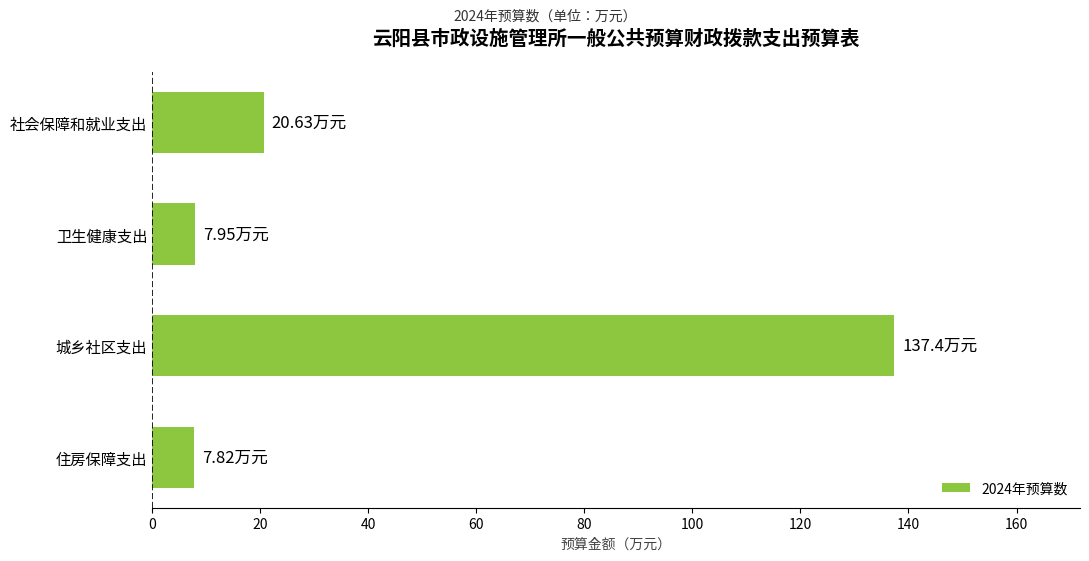

How many data points are above 20?

2